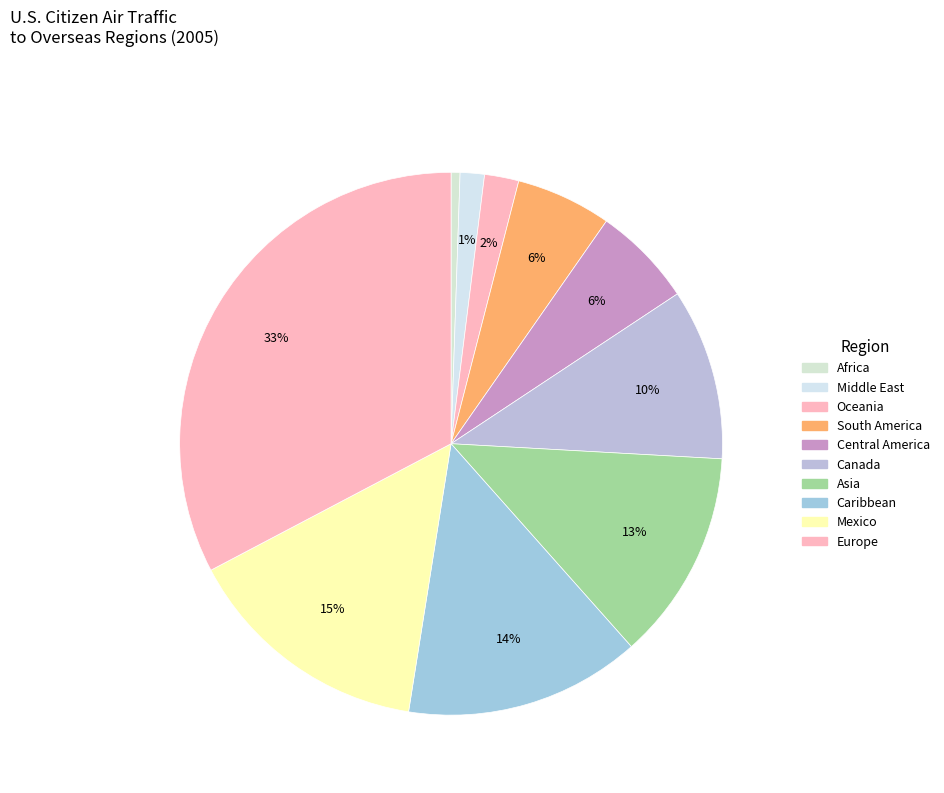

How many segments does this pie chart have?

10